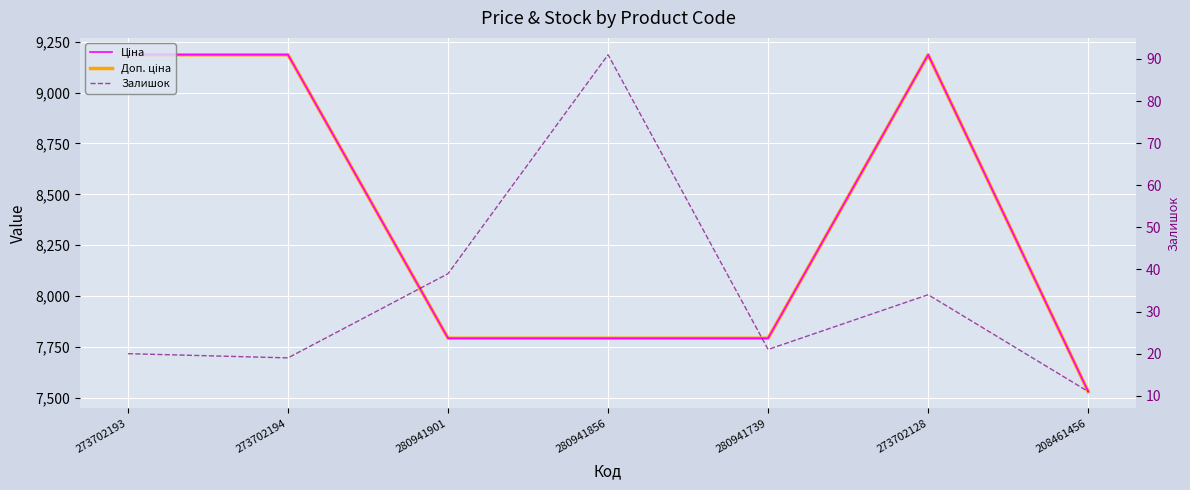

Between 280941901 and 273702128, which series saw the biggest shift?

Ціна